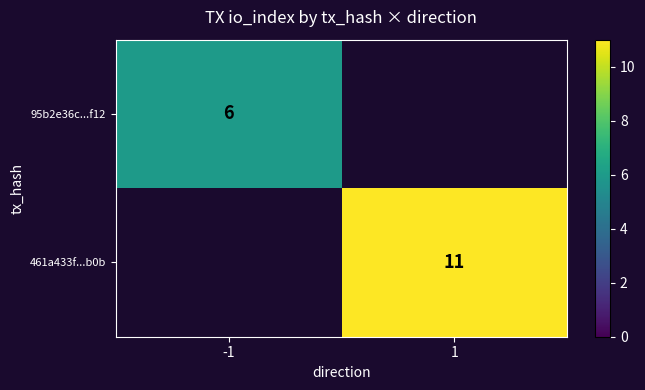

Is the value of 95b2e36c...f12 at -1 greater than the value of 461a433f...b0b at 1?

No